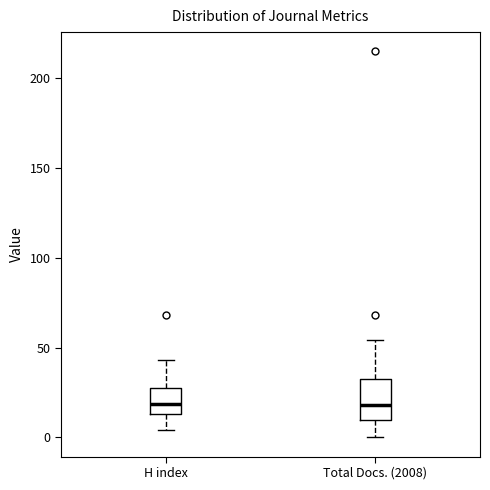

Reading left to right, transcribe this box plot: for each box, give where its median line is, the range the box spans, and where its two whiskers end, as read against the y-axis. The values are not printed on the chart, so give them approximately, as read against the axis.

H index: median 20, box 15 to 25, whiskers 5 to 45
Total Docs. (2008): median 20, box 10 to 30, whiskers 0 to 55